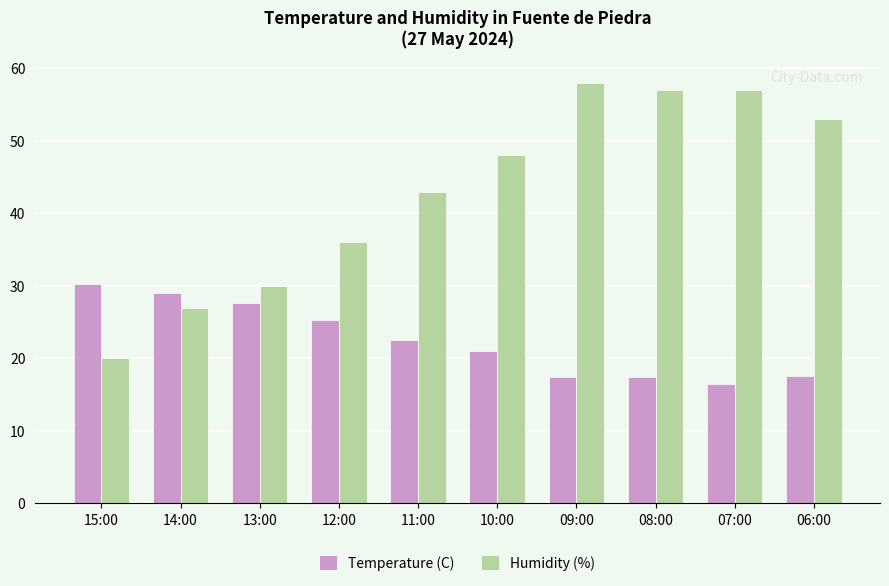

Which category has the lowest value in the Temperature (C) series?

07:00